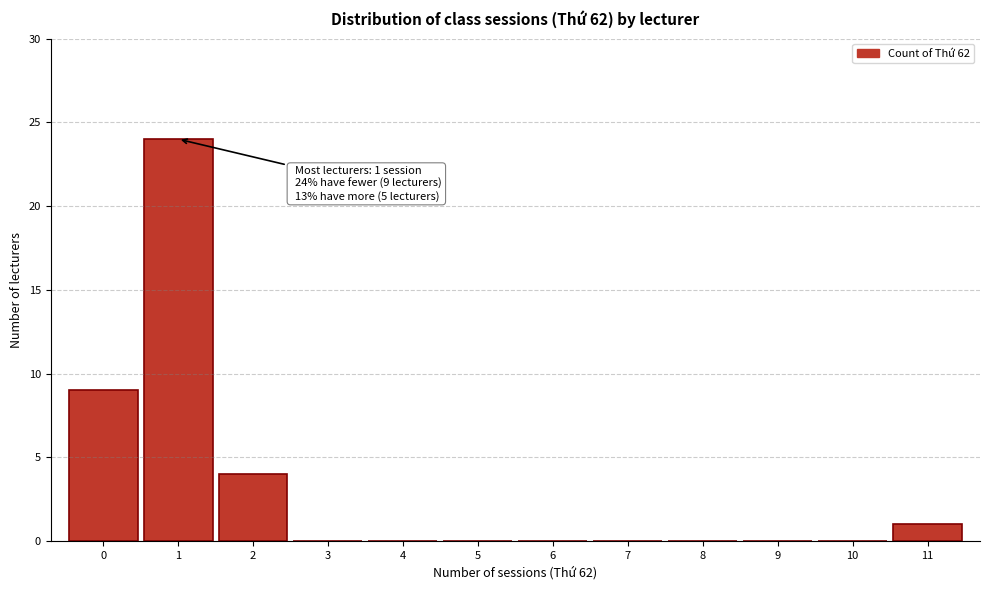

Over which range of the x-axis is the bar tallest?

0.5 to 1.5